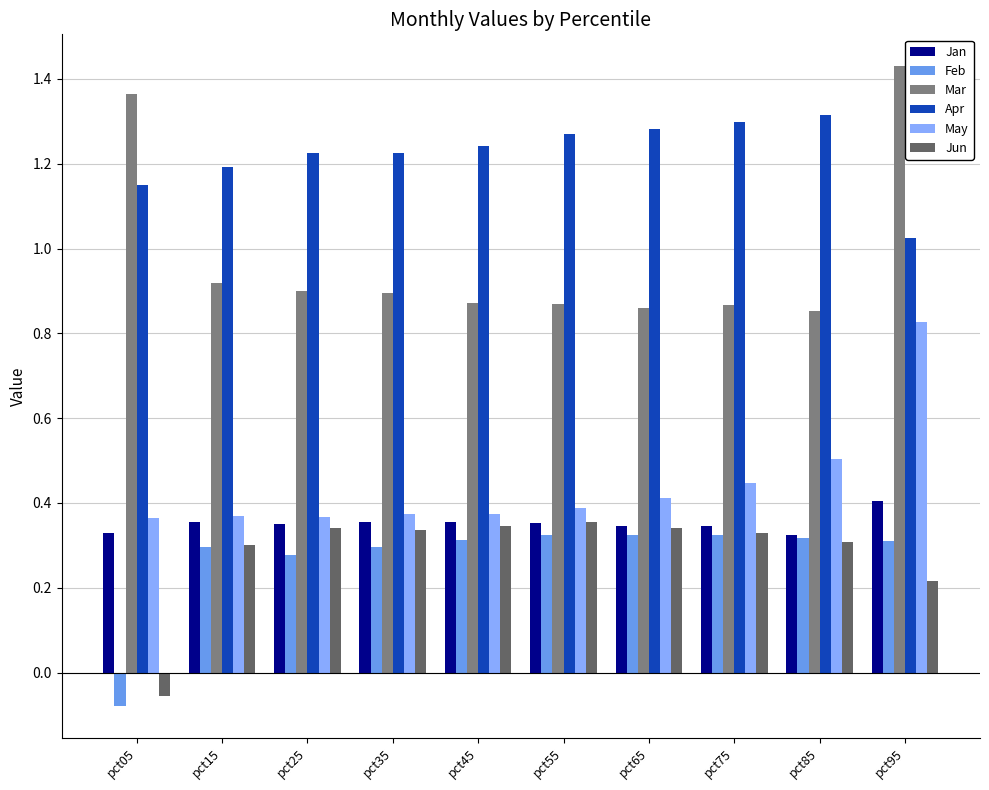

The value of Jan at pct15 is 0.1. True or false?

False